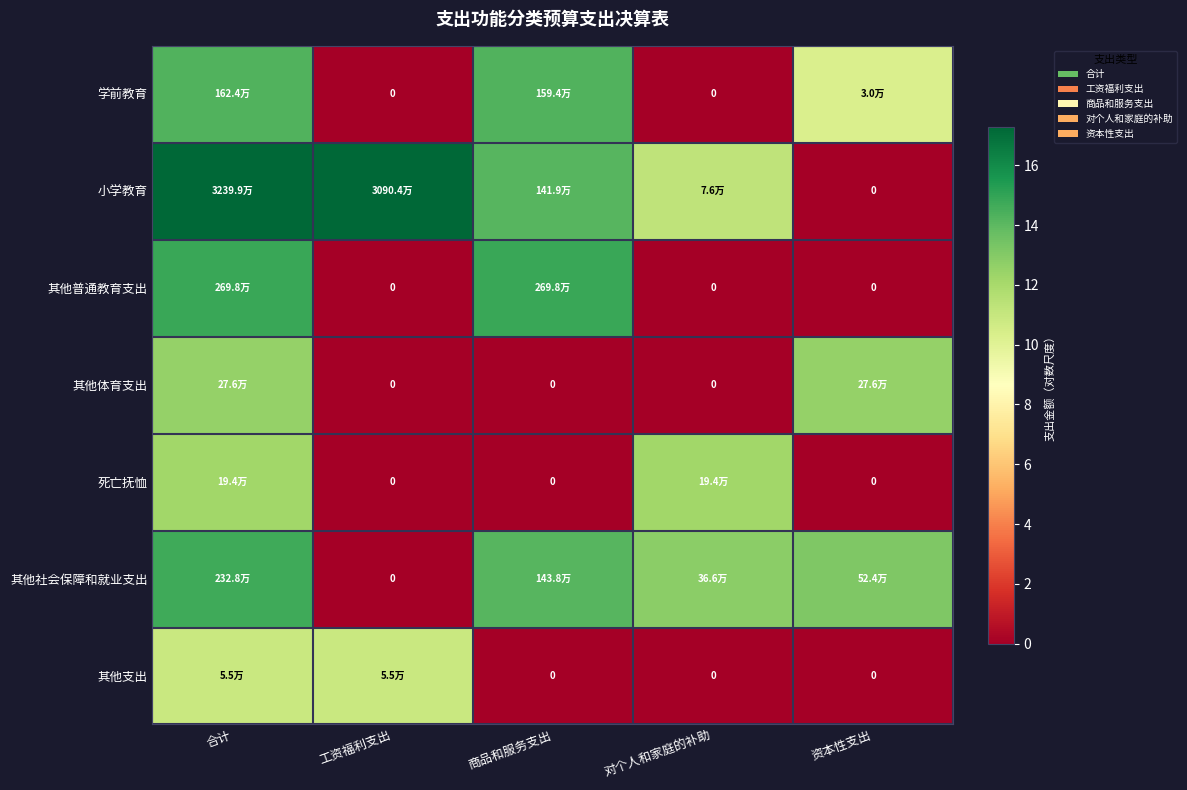

List the labels in order of 死亡抚恤 value, largest first.

合计, 对个人和家庭的补助, 工资福利支出, 商品和服务支出, 资本性支出